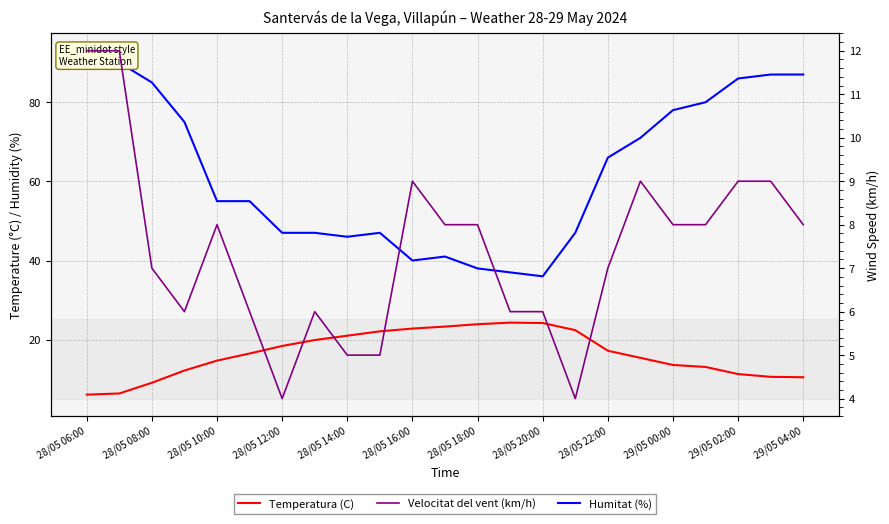

What is the total value across all series at 28/05 06:00?

111.1